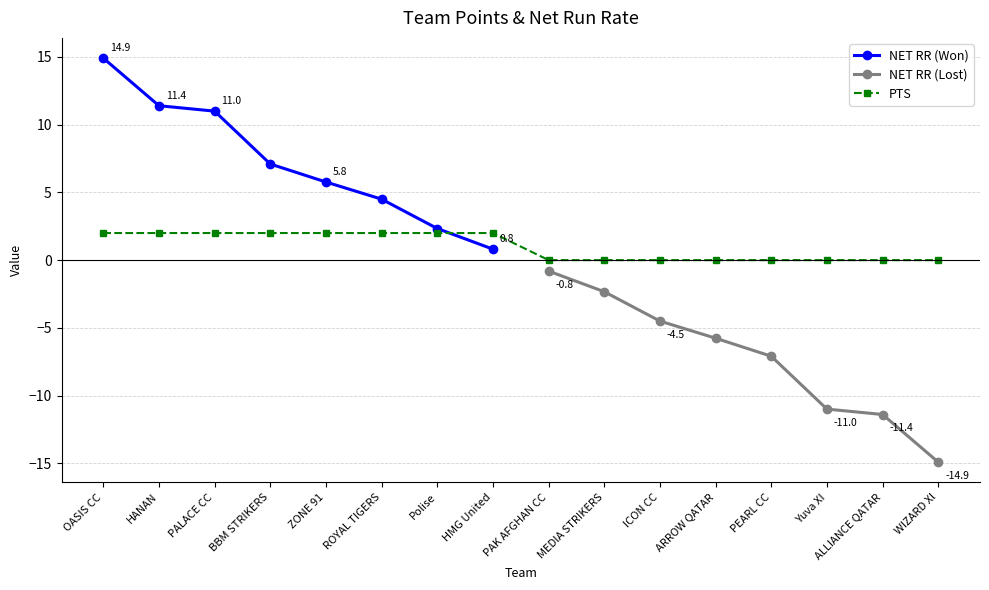

Between HANAN and BBM STRIKERS, which is larger?

HANAN